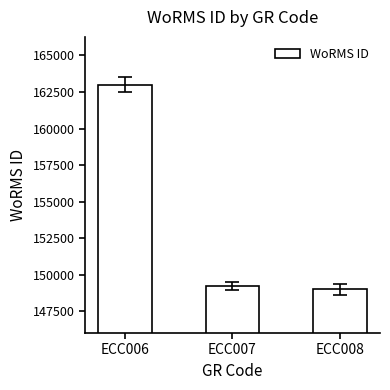

Reading left to right, transcribe all the data shown in this chart.

163013	149228	148985